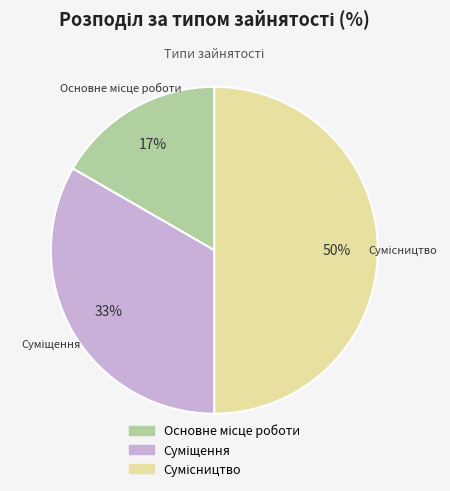

To the nearest percent, what is the difference between the largest and smallest slice percentages?

33%